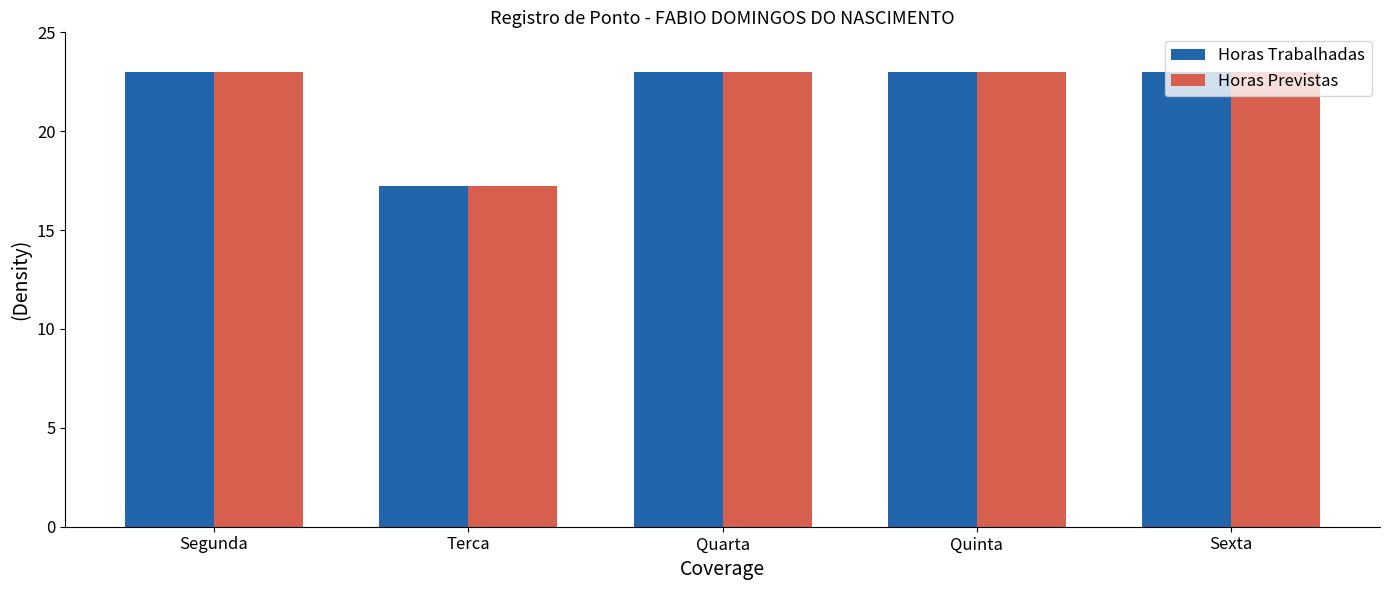

At how many categories does at least one series exceed 19?

4